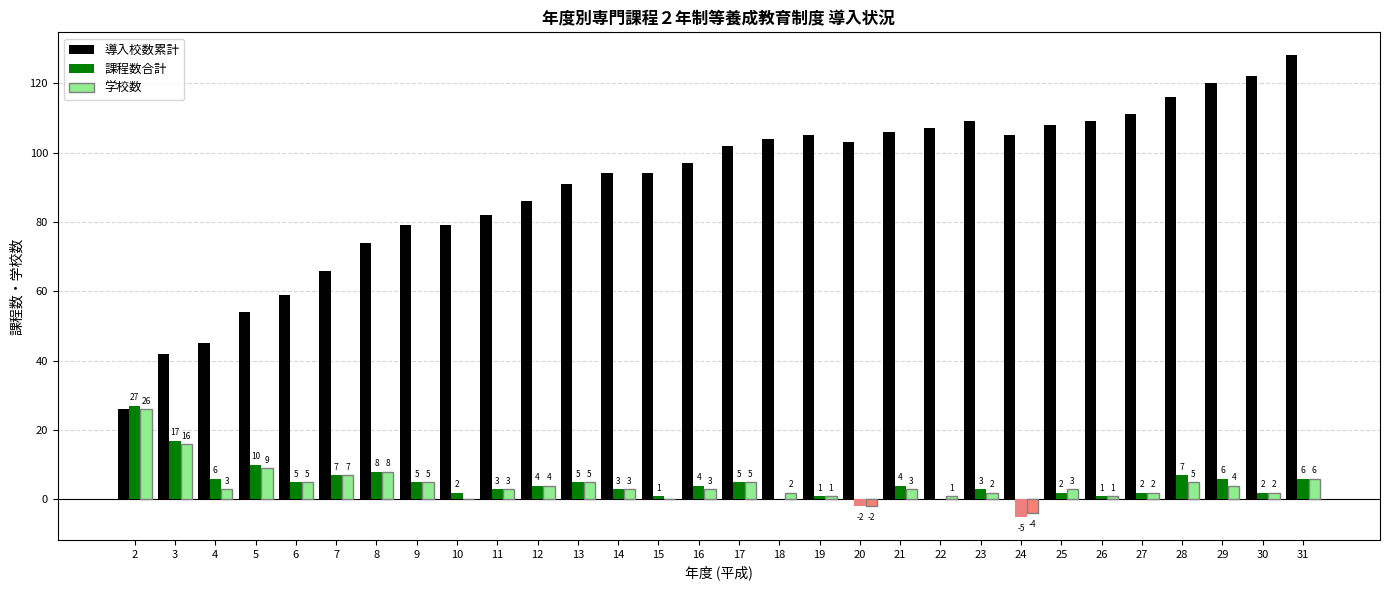

How many categories are shown in the chart?

30